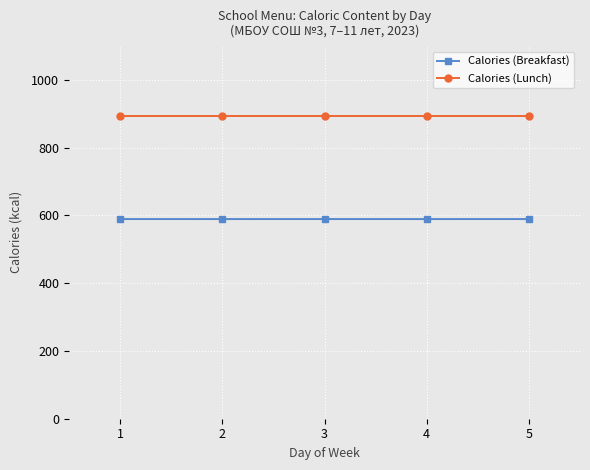

What is the difference between the highest and lowest values at 1?

303.5